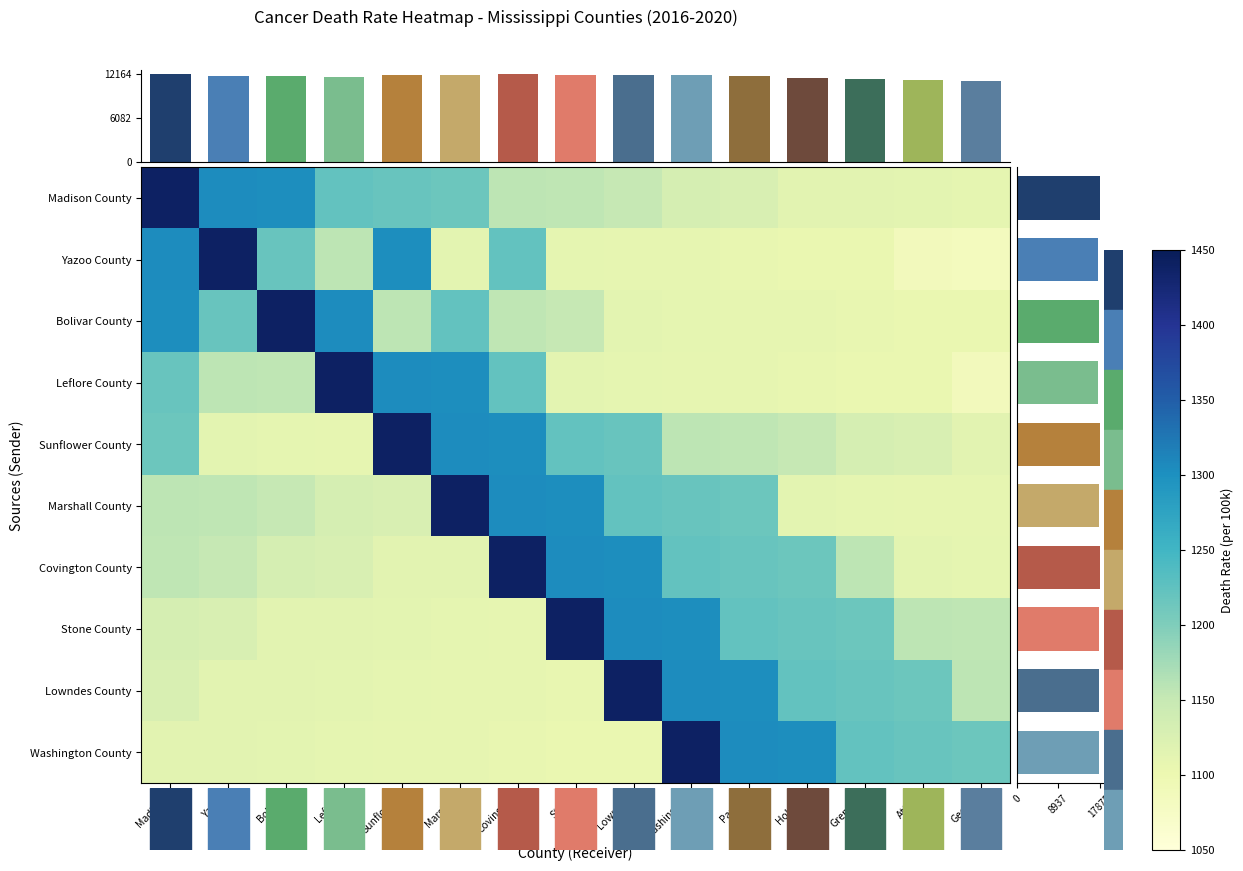

Which label corresponds to the smallest value in the chart?

George